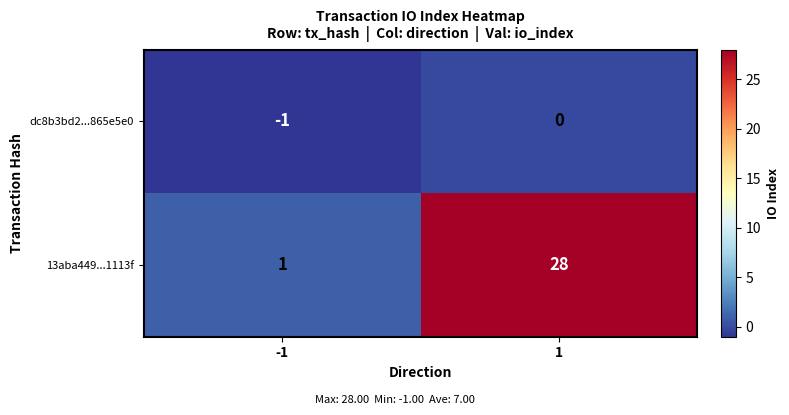

The value of dc8b3bd2...865e5e0 at 1 is 0. True or false?

True